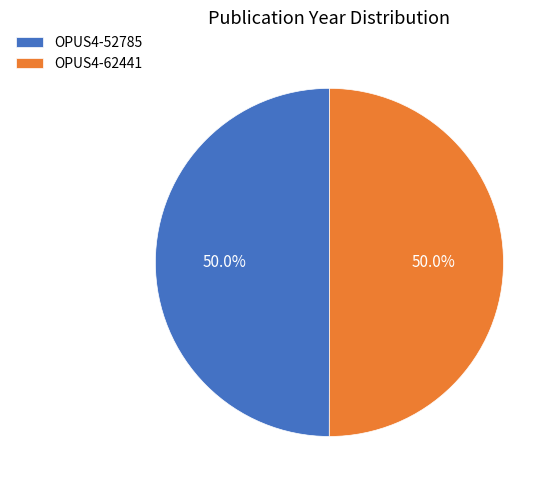

What is the ratio of the value at OPUS4-62441 to the value at OPUS4-52785?

1.0